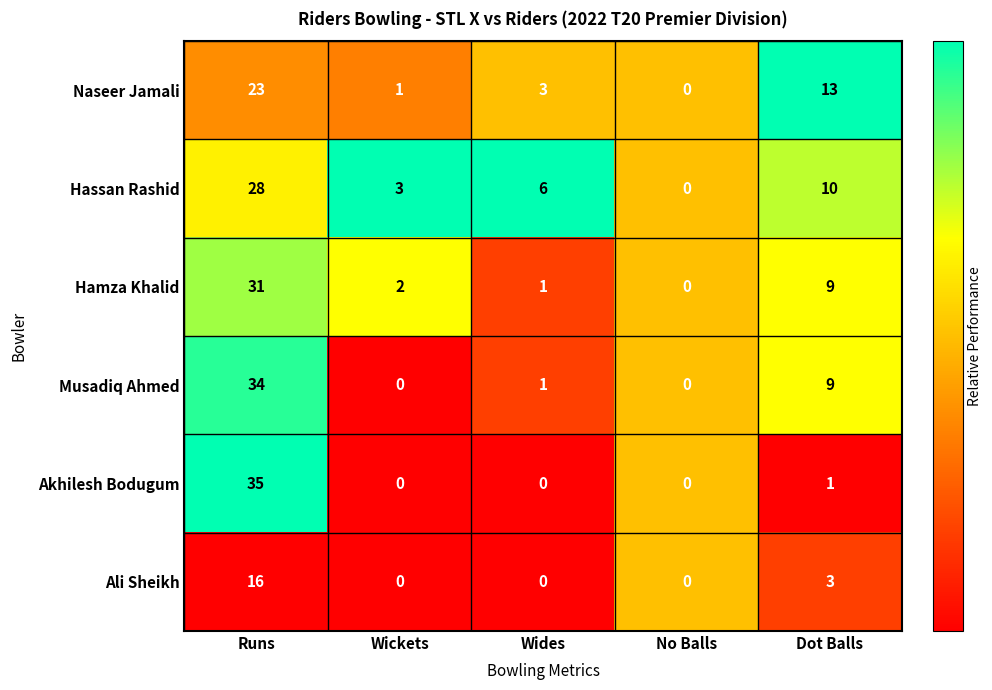

Where is Hamza Khalid nearest to the value 15?

Dot Balls